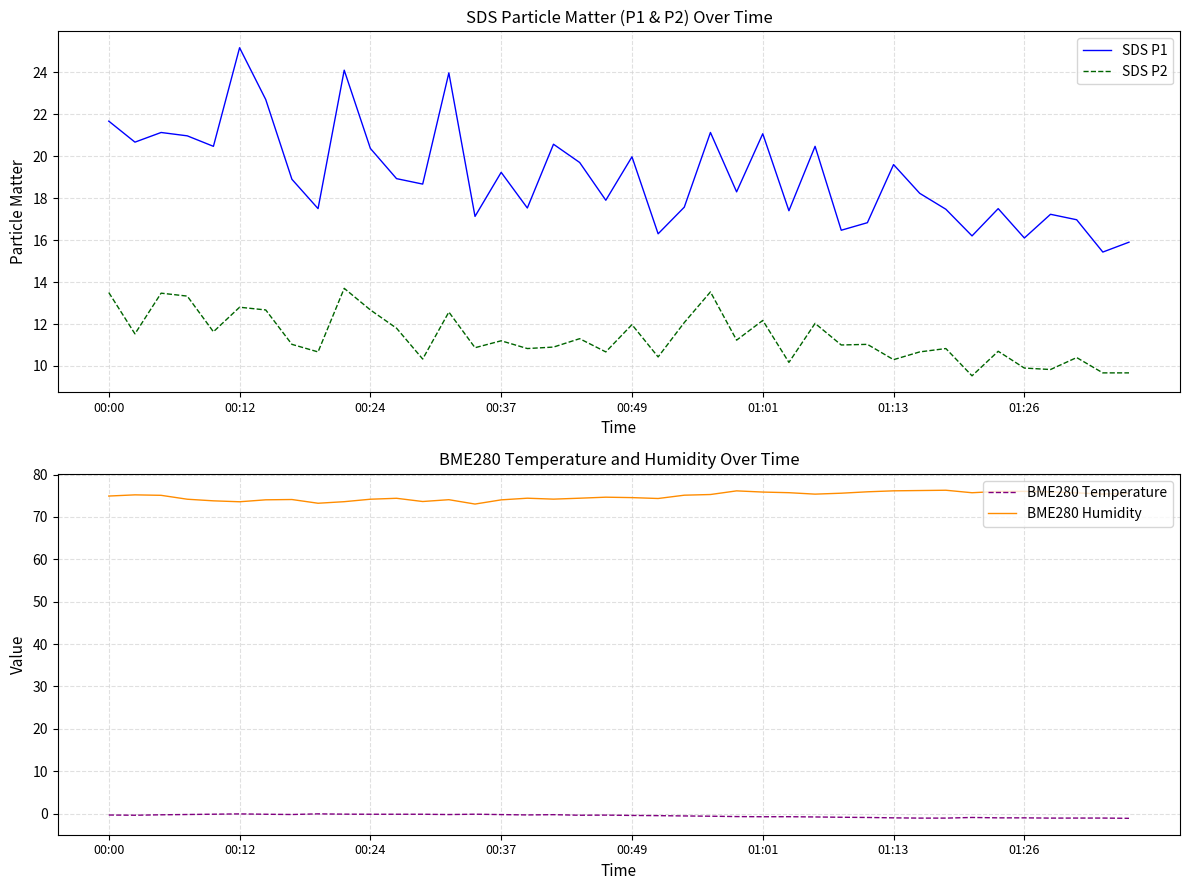

True or false: SDS P1 and BME280 Humidity intersect in this chart.

False